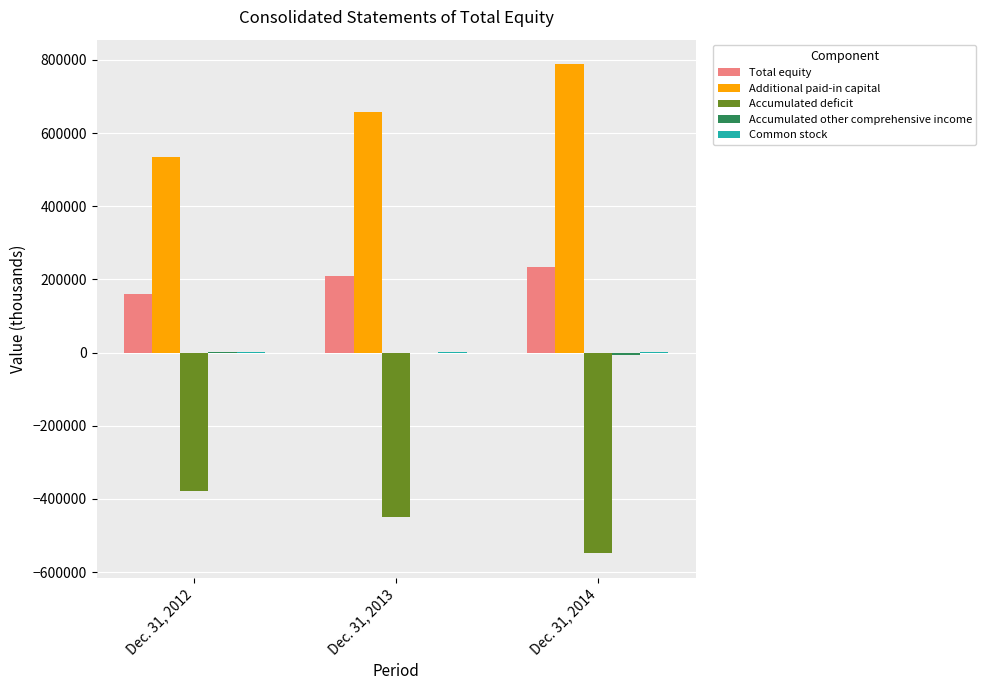

Between Dec. 31, 2012 and Dec. 31, 2014, which series saw the biggest shift?

Additional paid-in capital